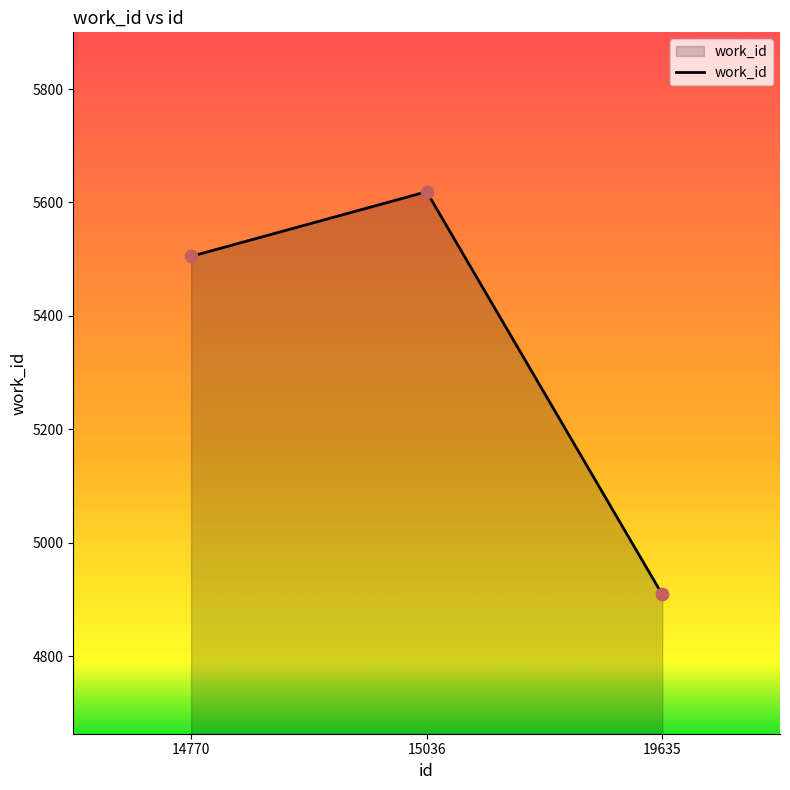

What is the ratio of the value at 19635 to the value at 14770?

0.9